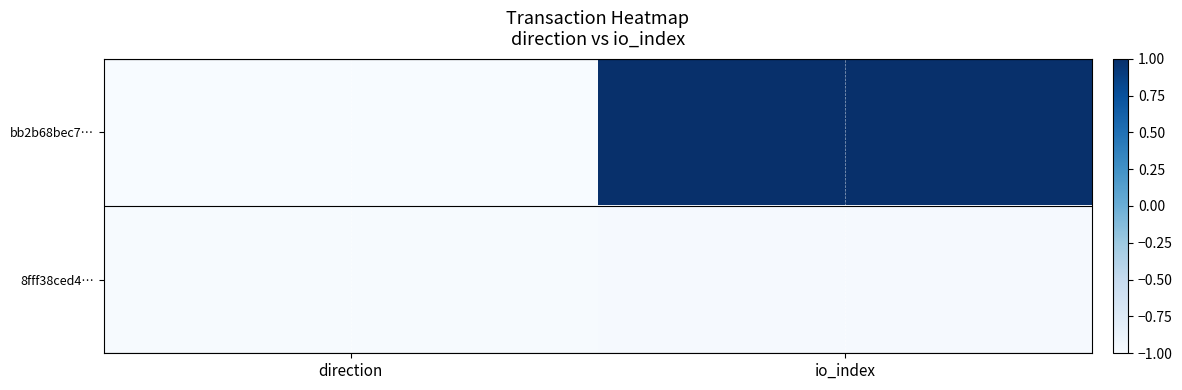

Reading left to right, list all the values displayed in this chart.

bb2b68bec7…: direction=-1.0	io_index=1.0
8fff38ced4…: direction=-1.0	io_index=-1.0